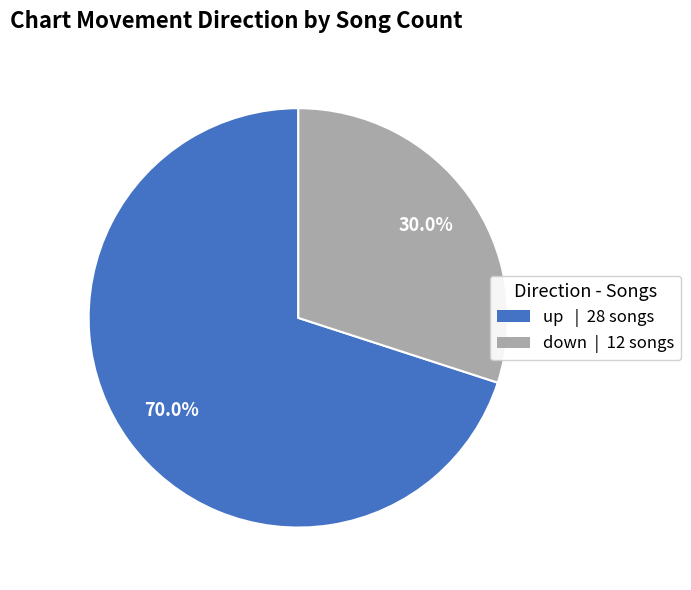

Which slice is the smallest?

down